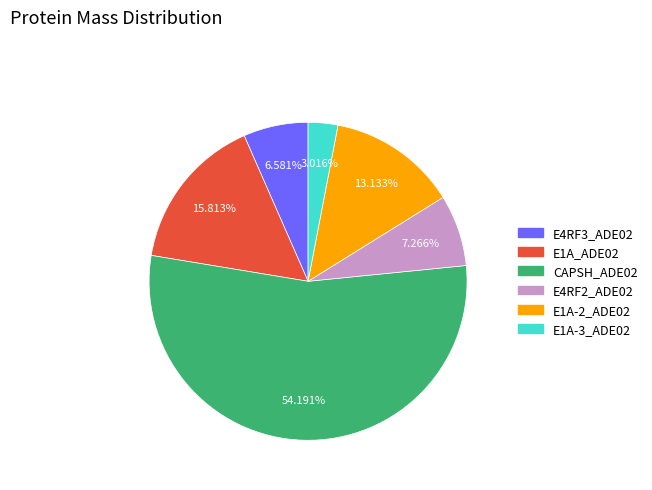

The E4RF2_ADE02 slice represents 7% of the pie. True or false?

True